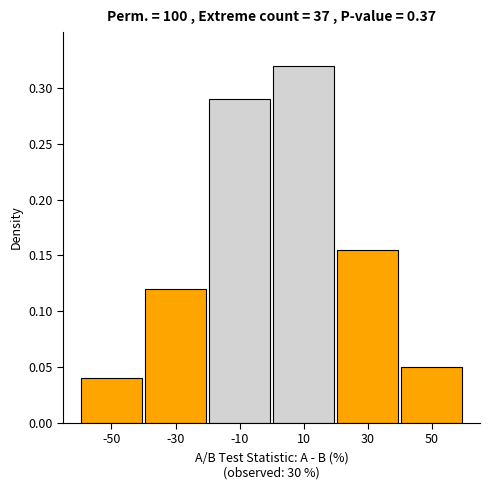

The value at 50 is 0.0. True or false?

False